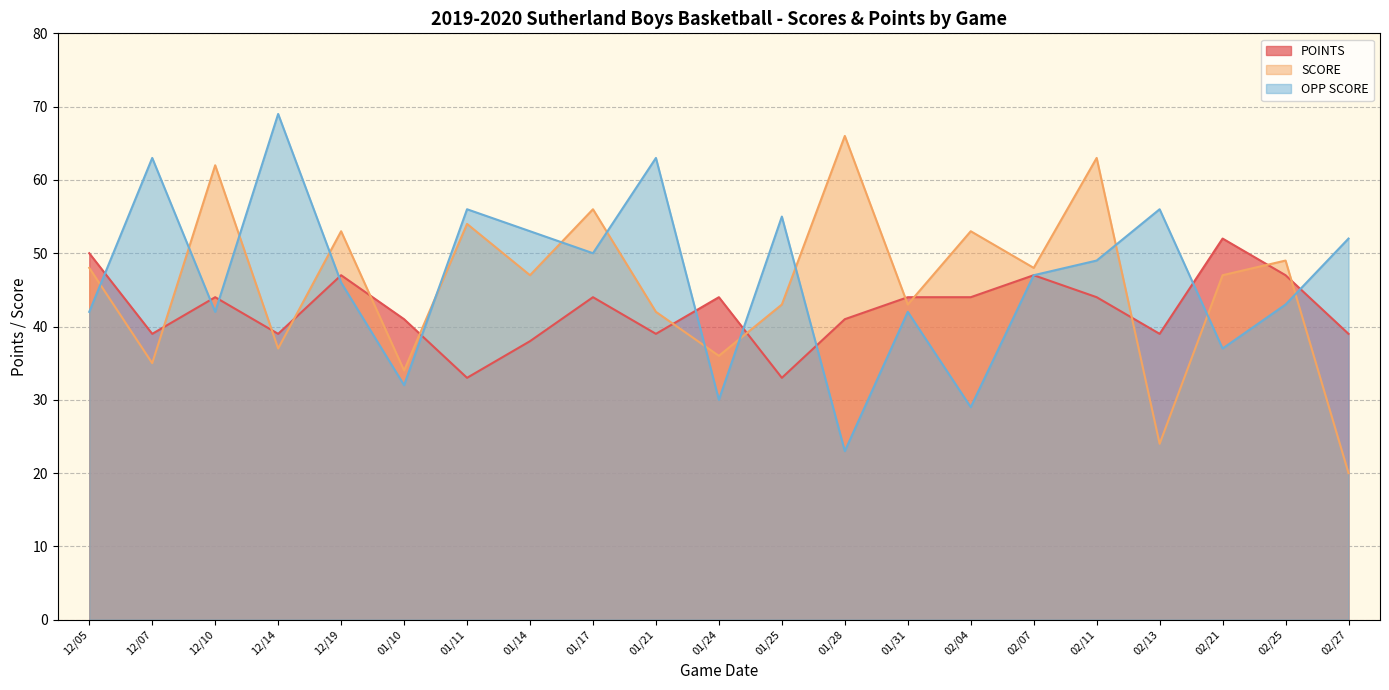

Is the value of OPP SCORE at 01/17 greater than the value of SCORE at 01/25?

Yes